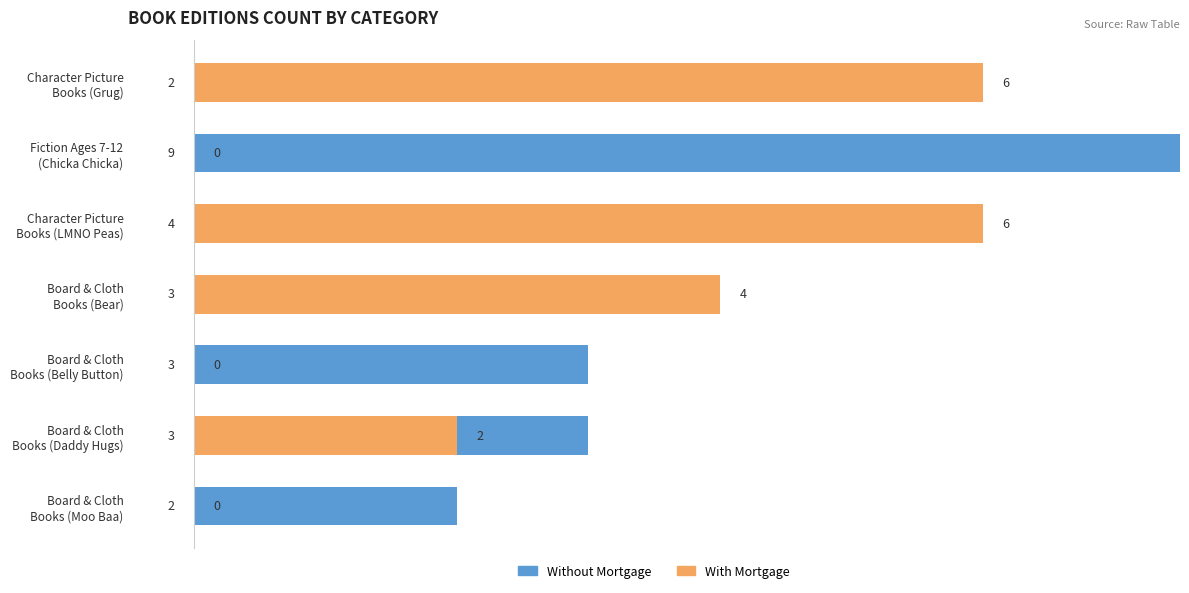

What is the value of the Without Mortgage bar at the 3rd from the left?

4